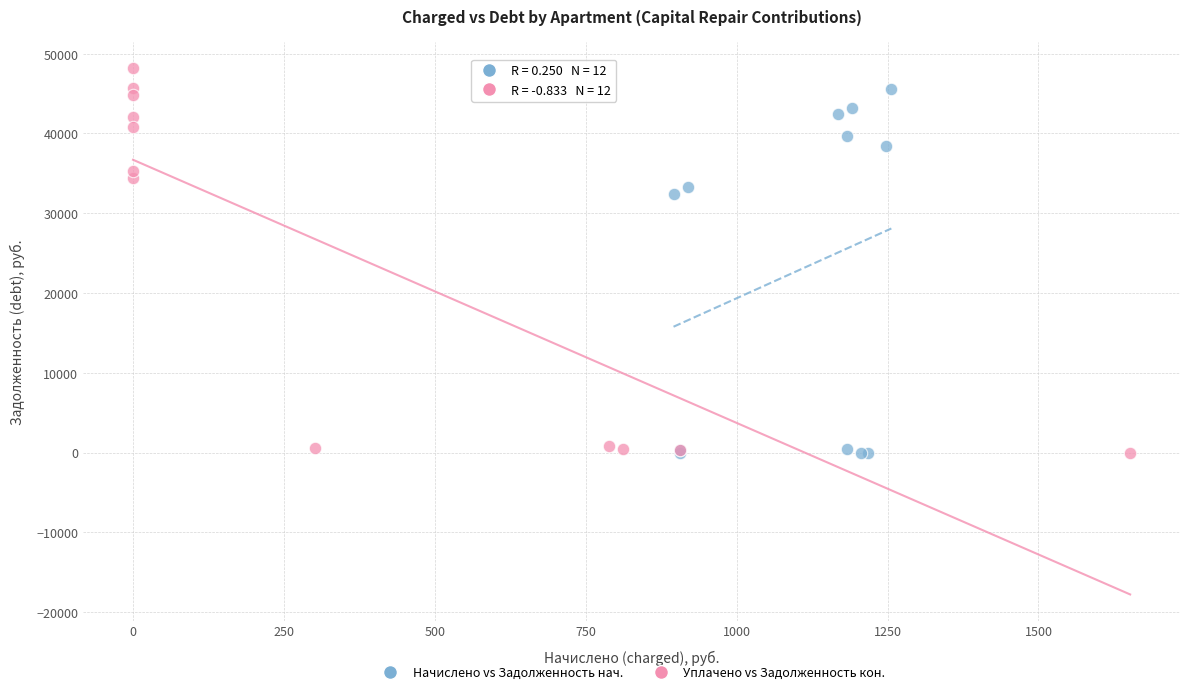

What are all the series names shown in the legend?

Начислено vs Задолженность нач., Уплачено vs Задолженность кон.